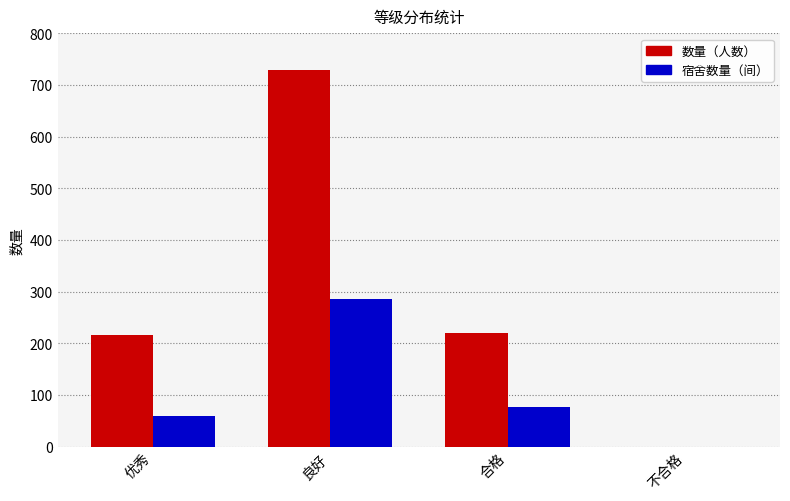

At which category does the chart reach its peak across all series?

良好